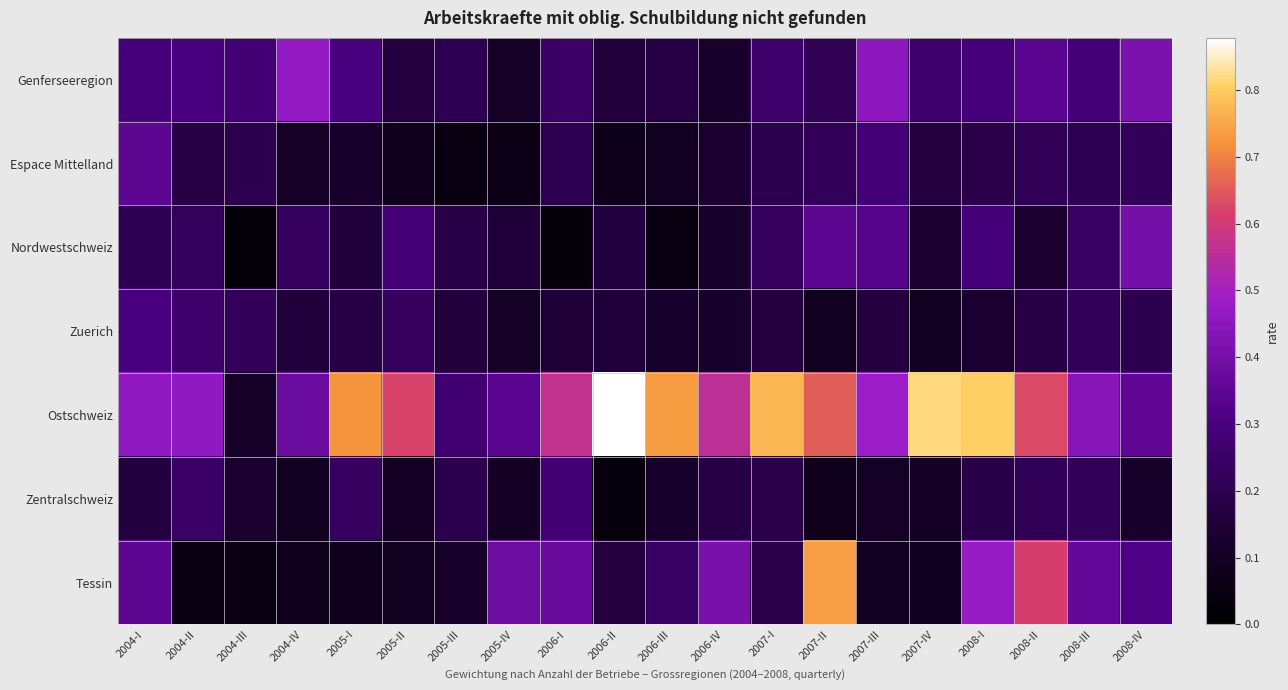

Rank the series by their maximum value, from lowest to highest.

Zentralschweiz, Zuerich, Espace Mittelland, Nordwestschweiz, Genferseeregion, Tessin, Ostschweiz